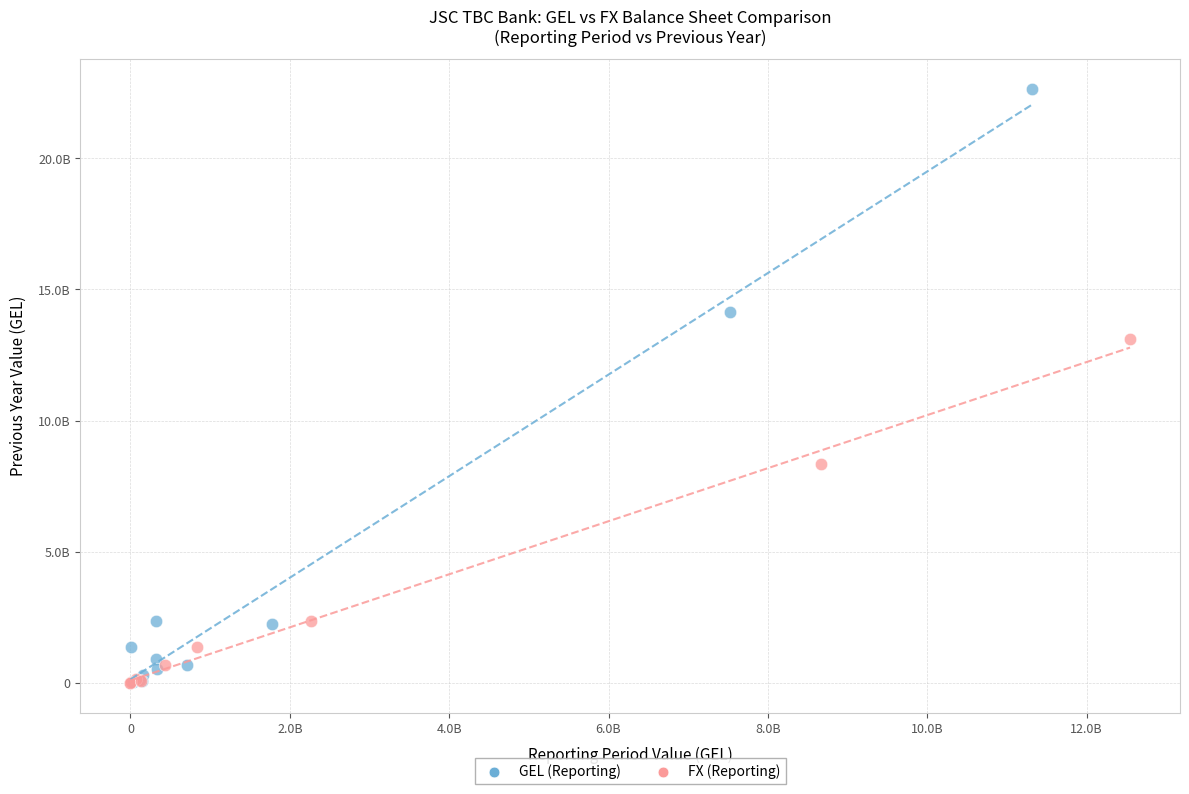

What are all the series names shown in the legend?

GEL (Reporting), FX (Reporting)